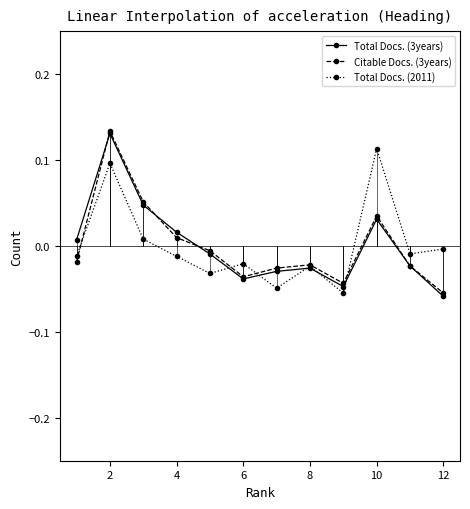

What is the difference between the second highest and second lowest values in the Total Docs. (3years) series?

0.1